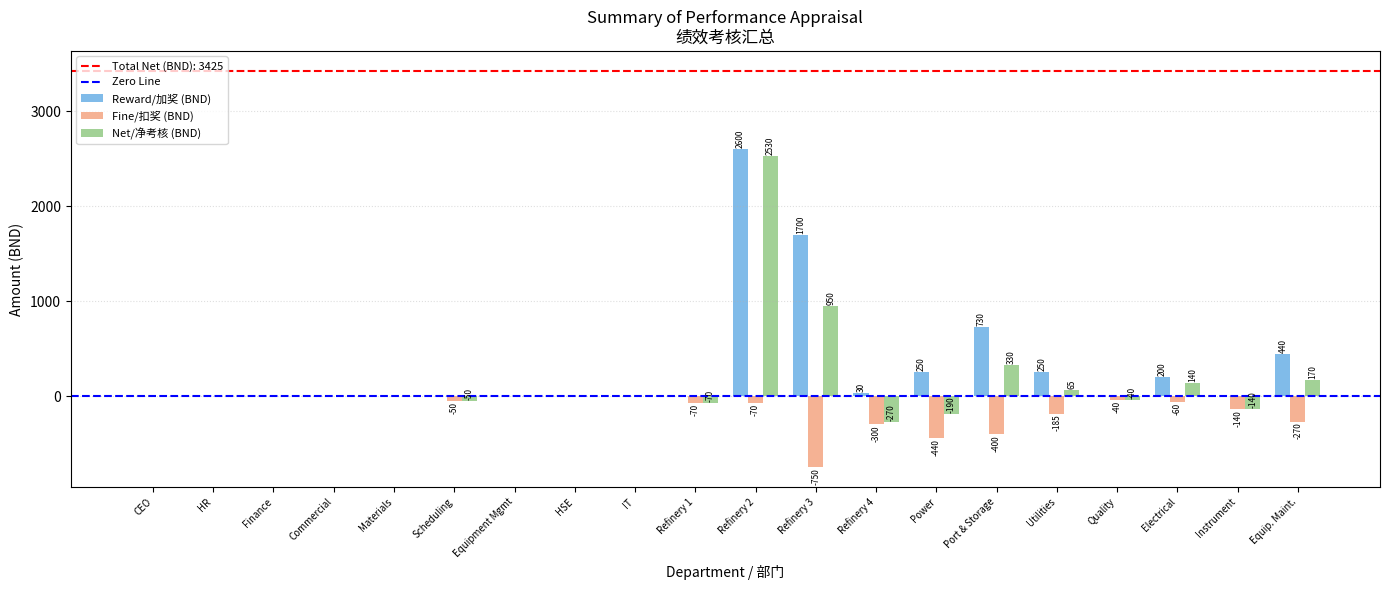

What is the sum of all Net/净考核 (BND) values?

3425